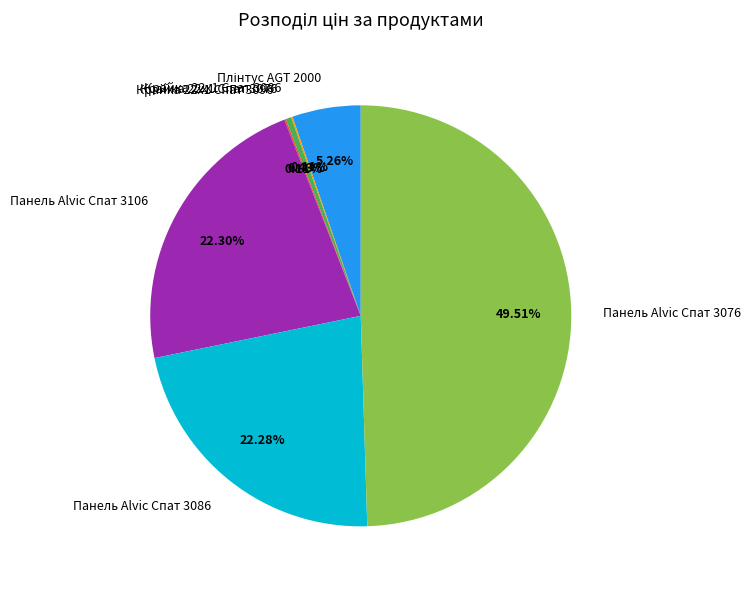

True or false: Панель Alvic Спат 3086 accounts for 36% of the total.

False